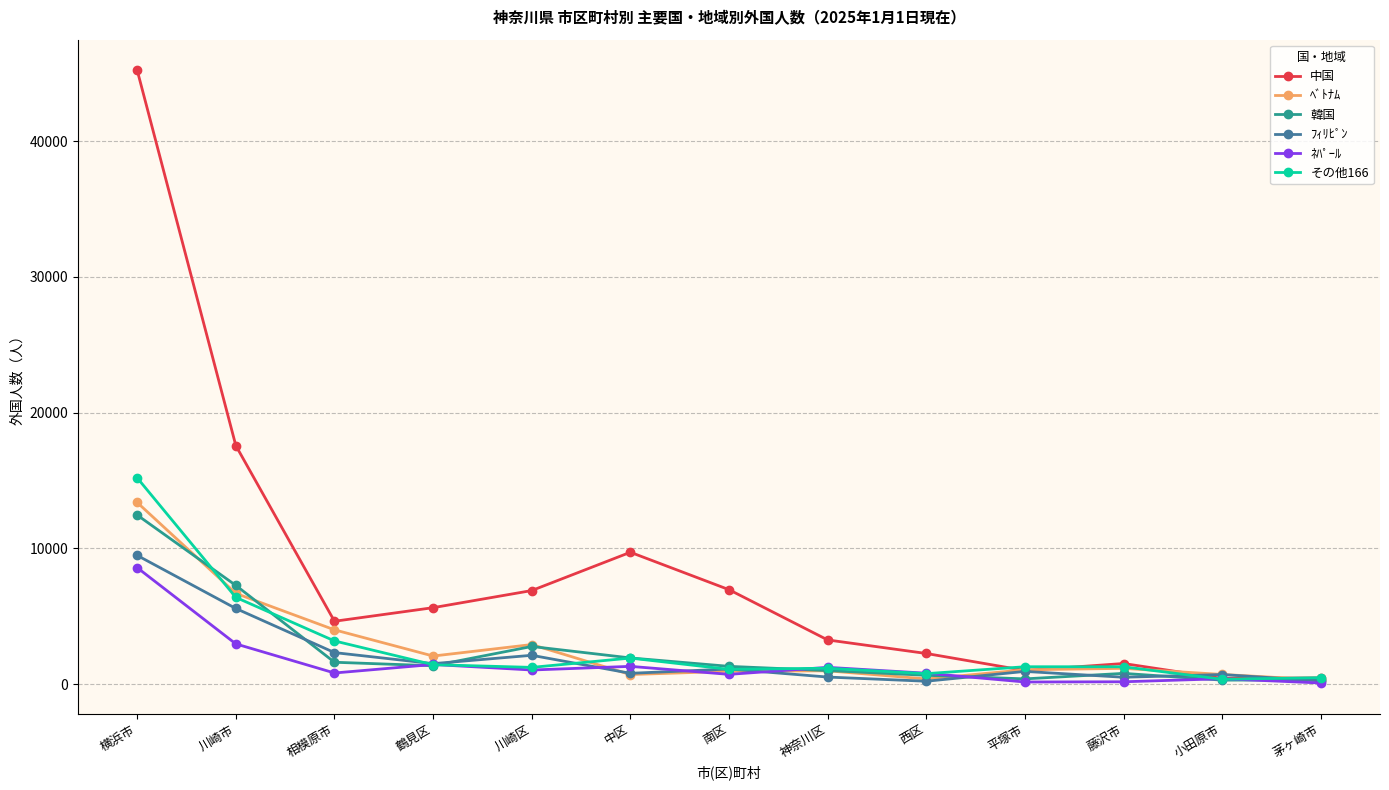

How many lines are shown in the chart?

6